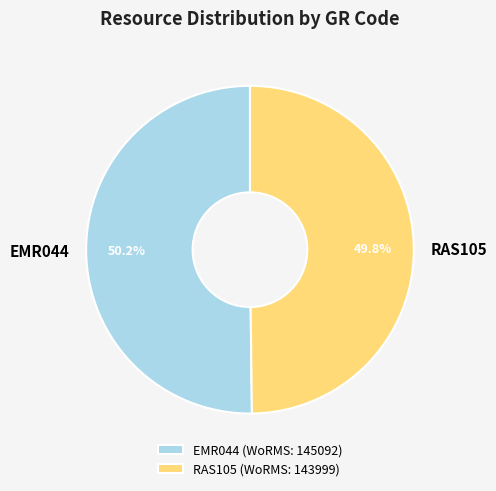

Do RAS105 and EMR044 together represent more than half of the pie?

Yes